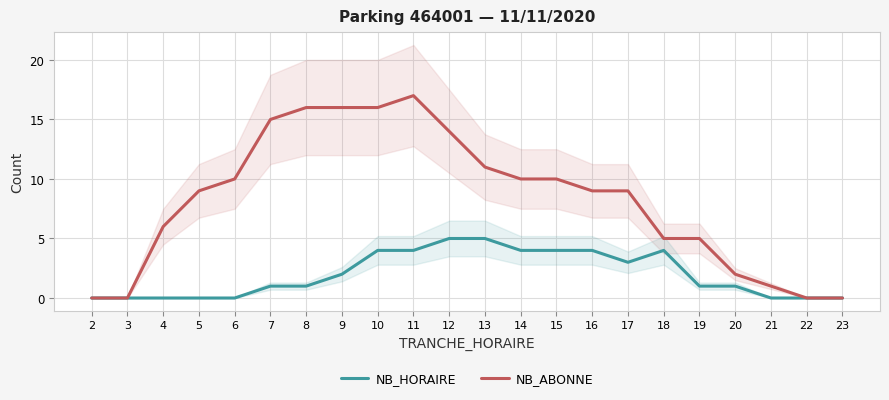

Rank the series at 19 from highest to lowest value.

NB_ABONNE, NB_HORAIRE